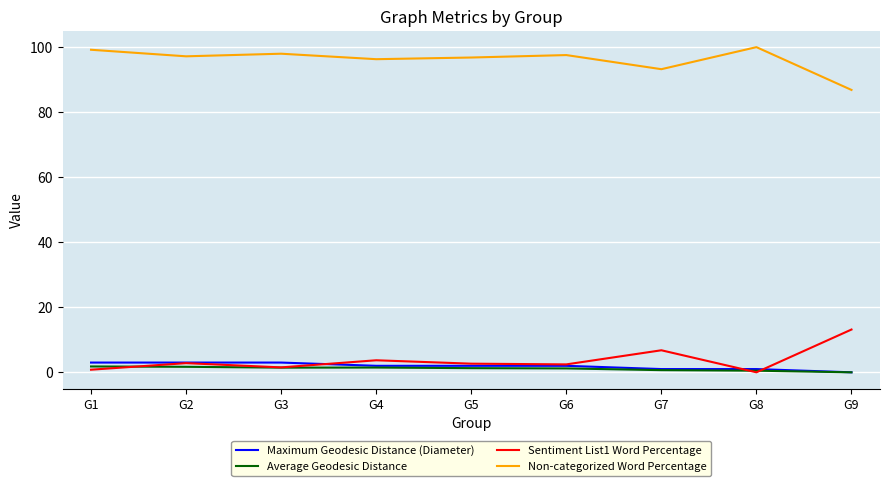

How many categories are shown in the chart?

9